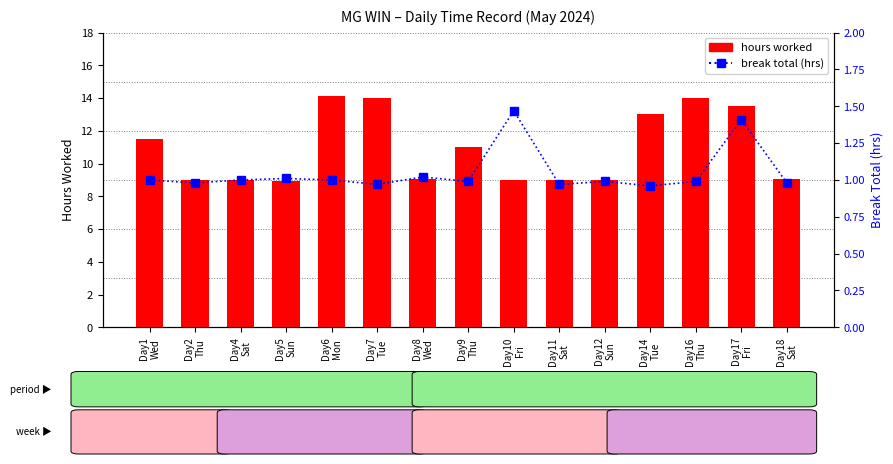

The break total series shows 1.5 at Day10
Fri. True or false?

True